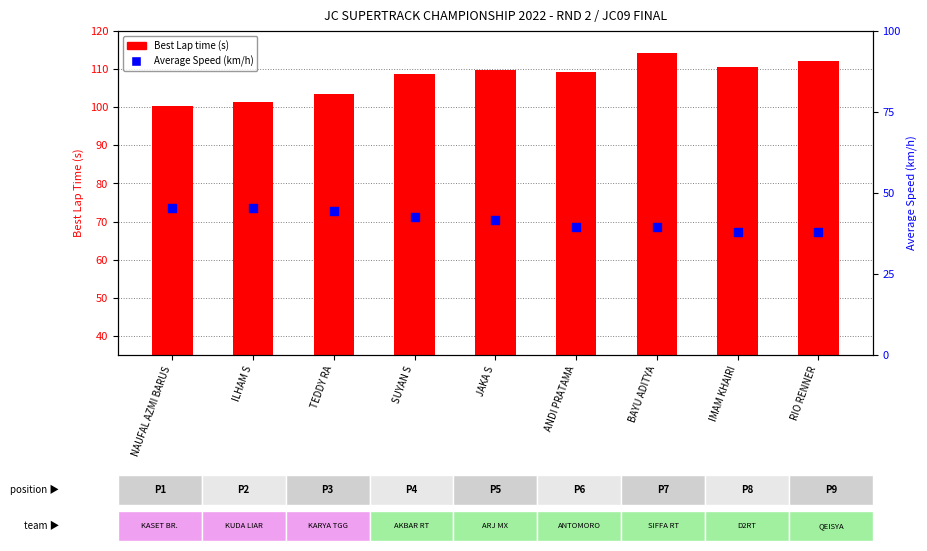

Which series reaches the minimum Y coordinate?

Average Speed (km/h)